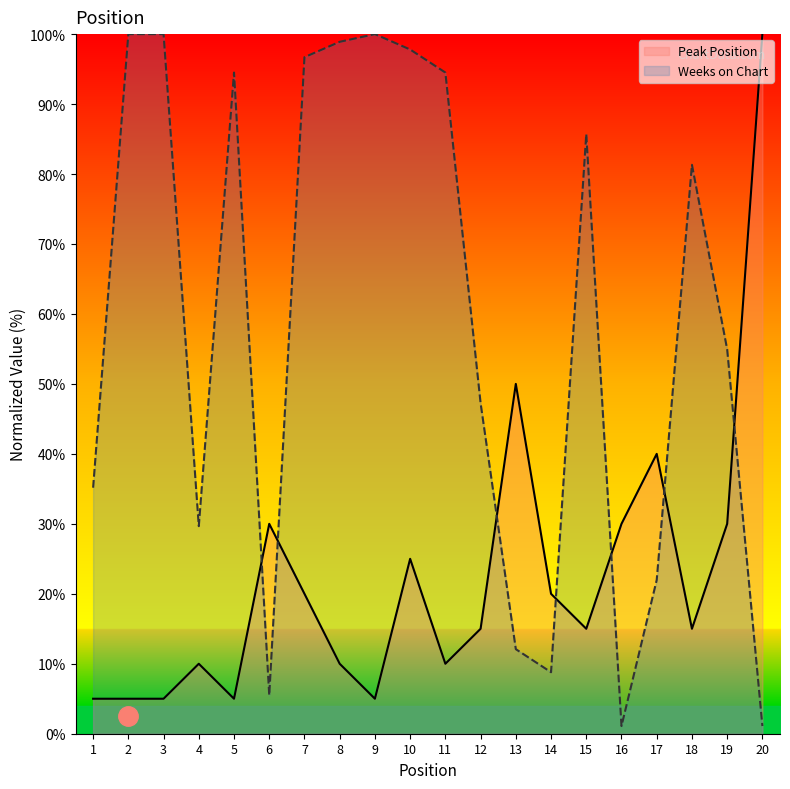

In Peak Position, how many points are higher than both neighbors (excluding endpoints)?

5